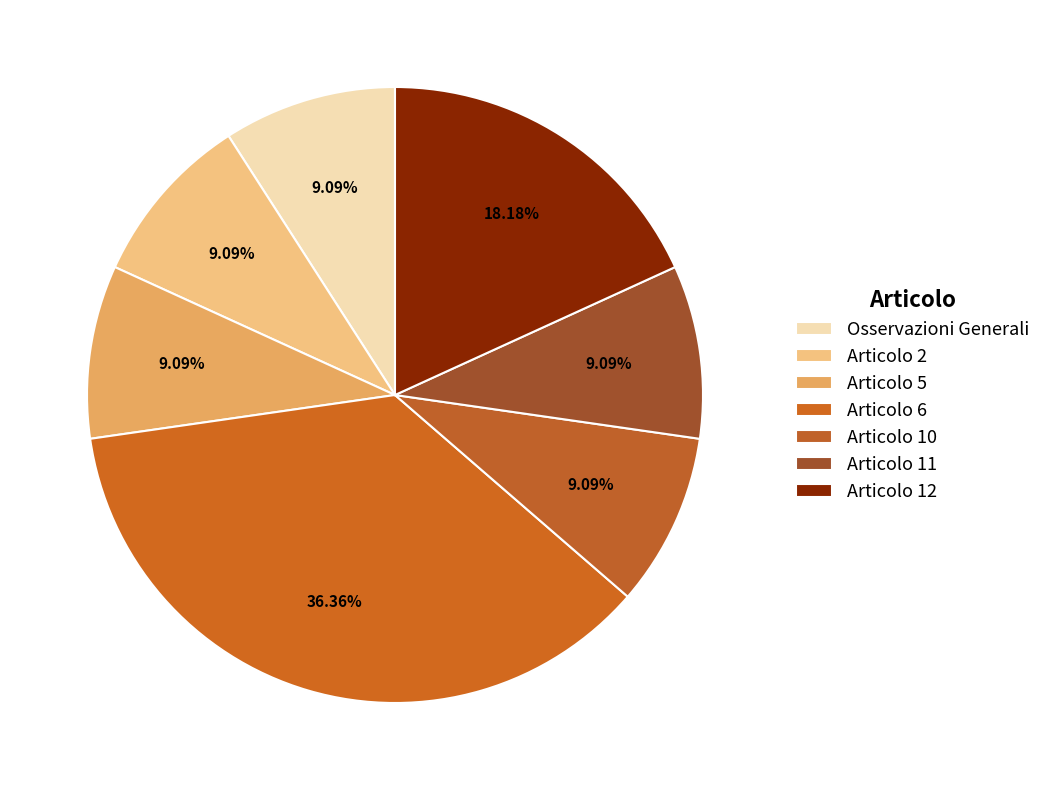

How many slices are in this pie chart?

7